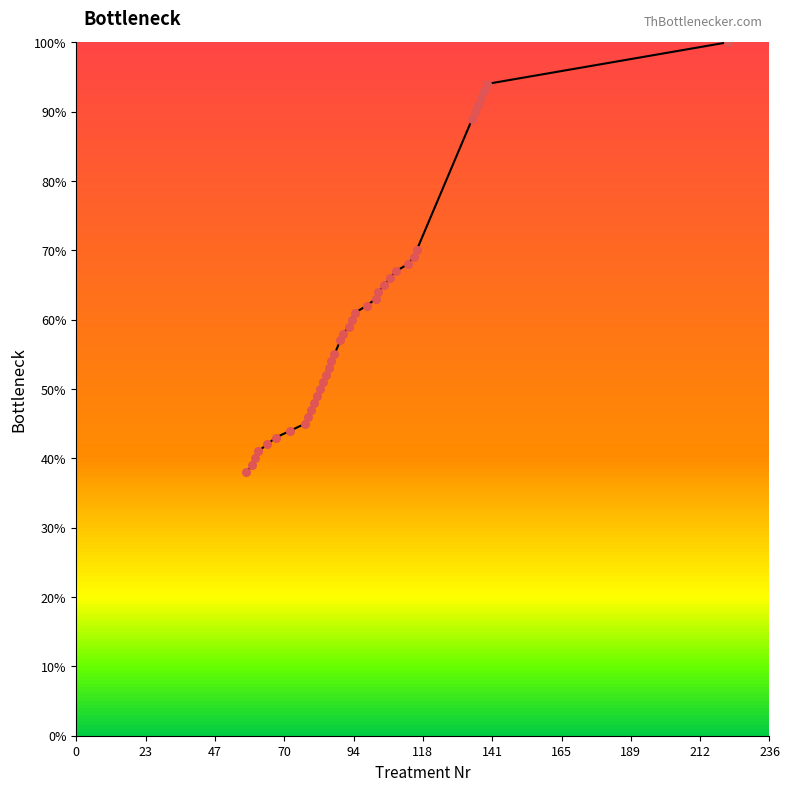

What is the change in value from 107 to 113?

+2